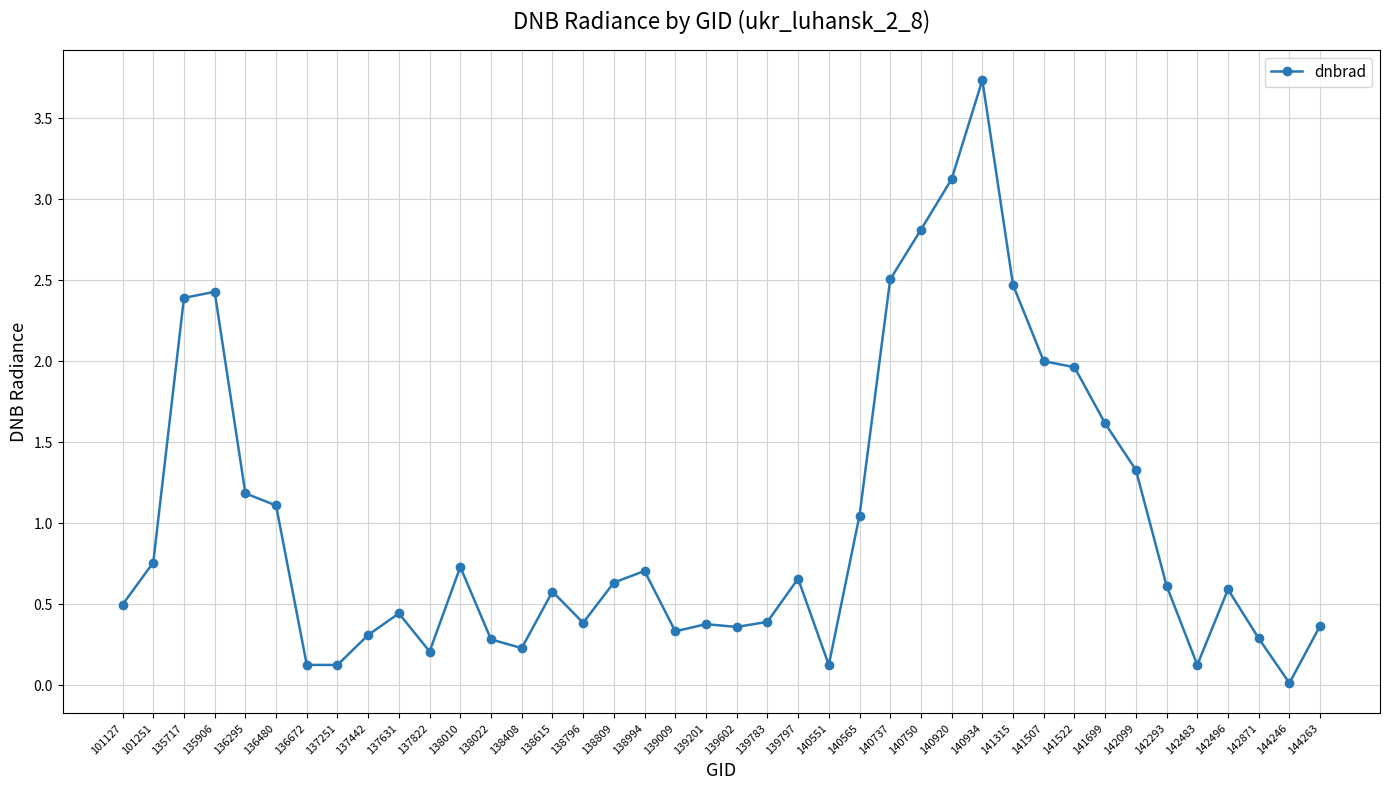

Does the chart have visible grid lines?

Yes